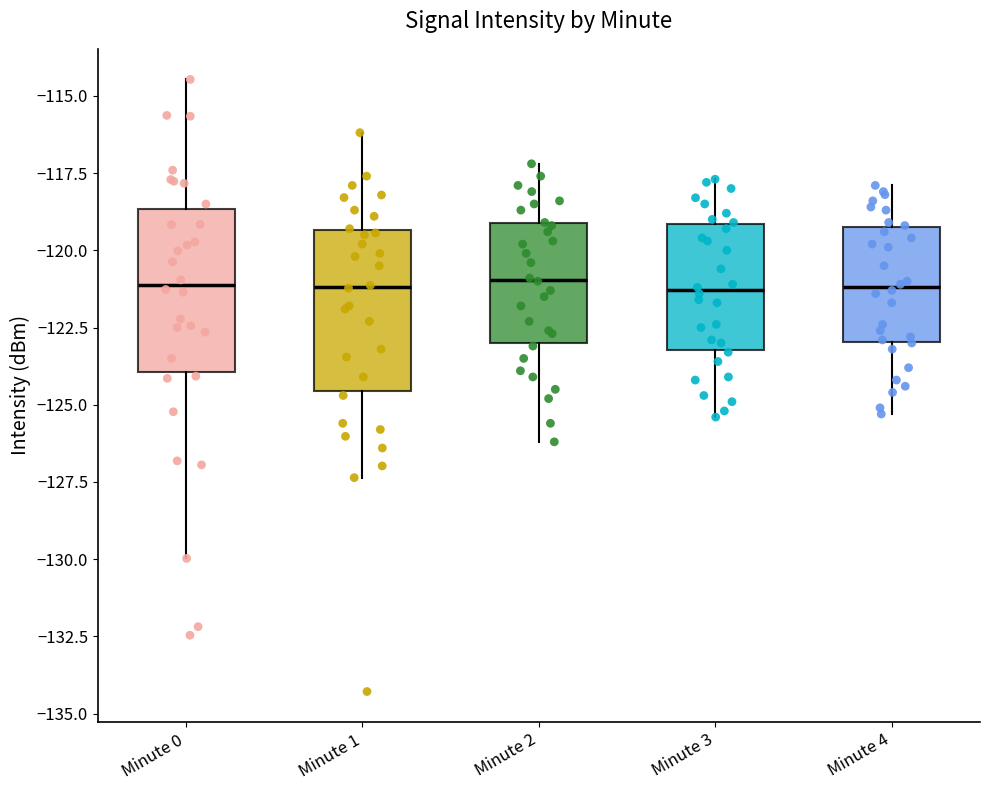

Reading left to right, read every box against the y-axis: the position of its median line, the range the box covers, and the ends of its whiskers. The values are not printed on the chart, so give them approximately, as read against the axis.

Minute 0: median -121.0, box -124.0 to -118.5, whiskers -130.0 to -114.5
Minute 1: median -121.0, box -124.5 to -119.5, whiskers -127.5 to -116.0
Minute 2: median -121.0, box -123.0 to -119.0, whiskers -126.0 to -117.0
Minute 3: median -121.5, box -123.0 to -119.0, whiskers -125.5 to -117.5
Minute 4: median -121.0, box -123.0 to -119.0, whiskers -125.5 to -118.0